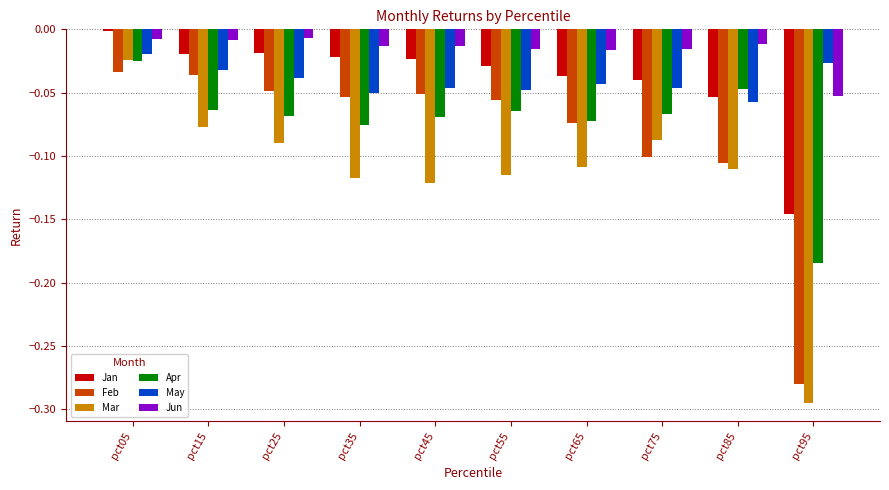

Is it true that Jan equals -0.0 at pct75?

True